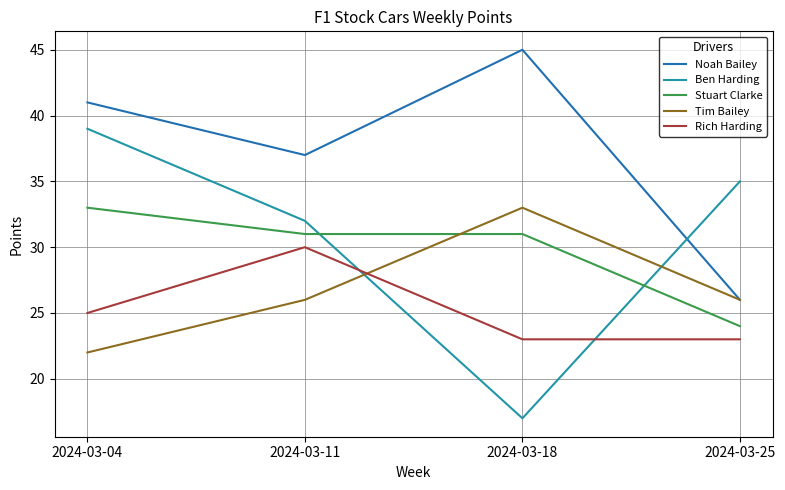

What is the average value of the Noah Bailey series?

37